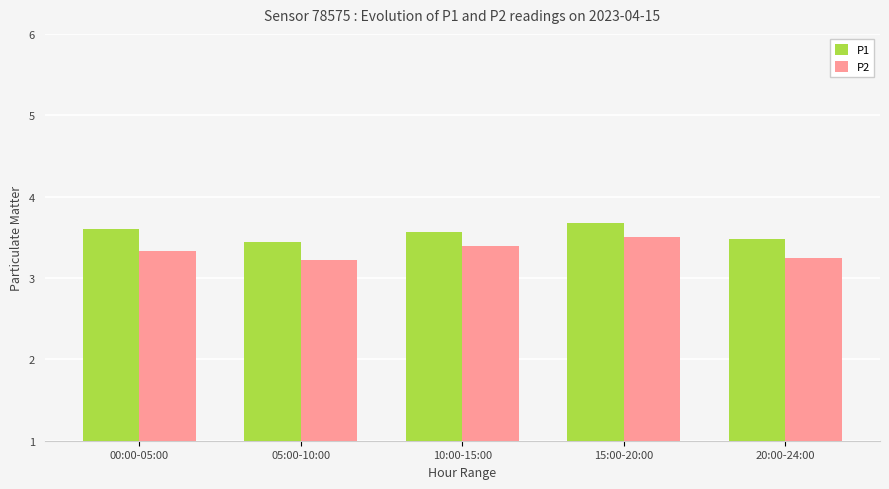

What value does the P1 series have at 15:00-20:00?

3.7